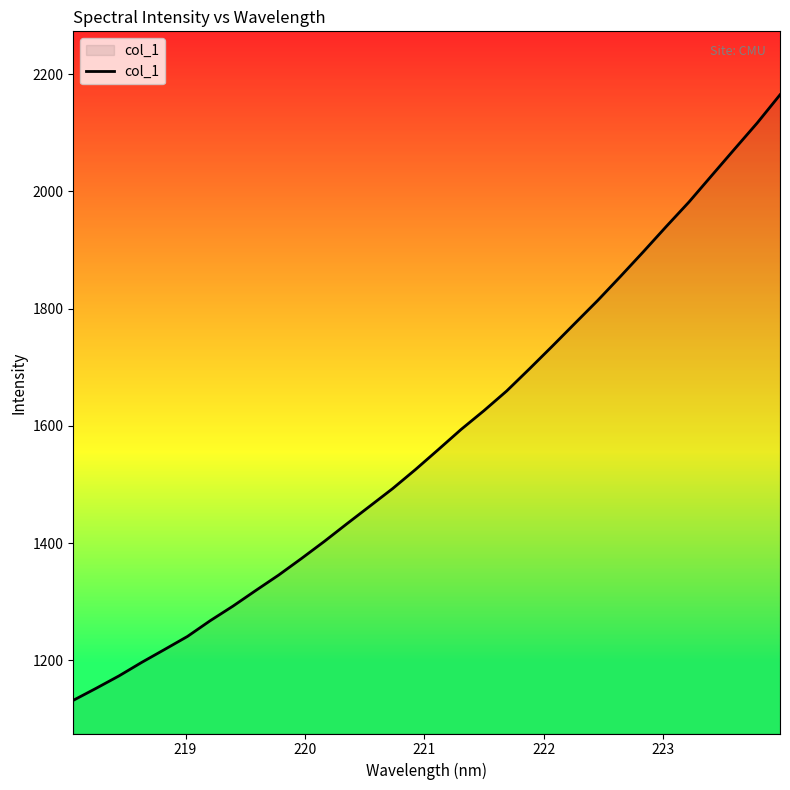

What is the maximum value shown in the chart?

2164.7